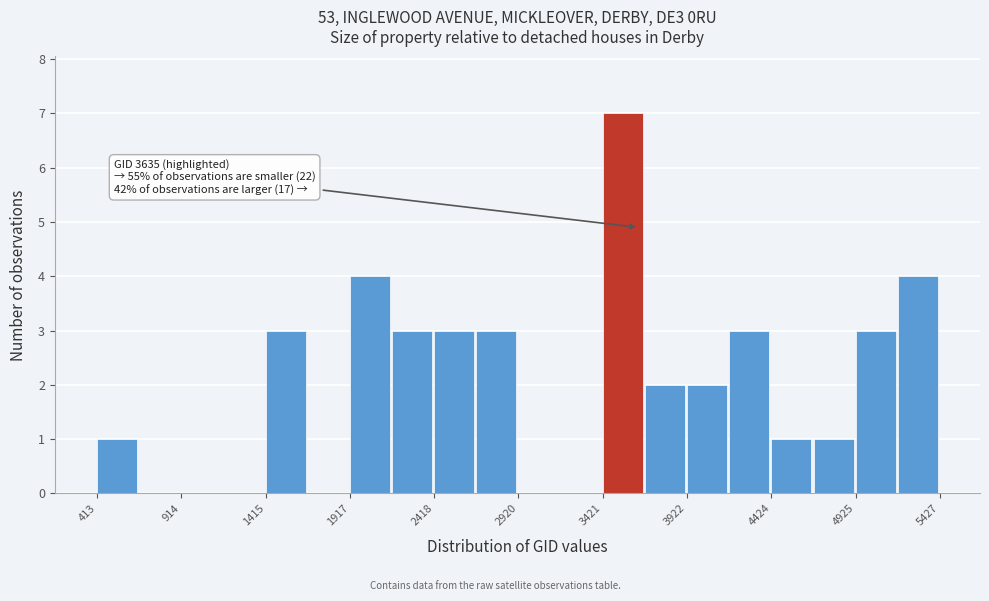

Read against the x-axis, roughly where is the centre of the tallest bar?

3500